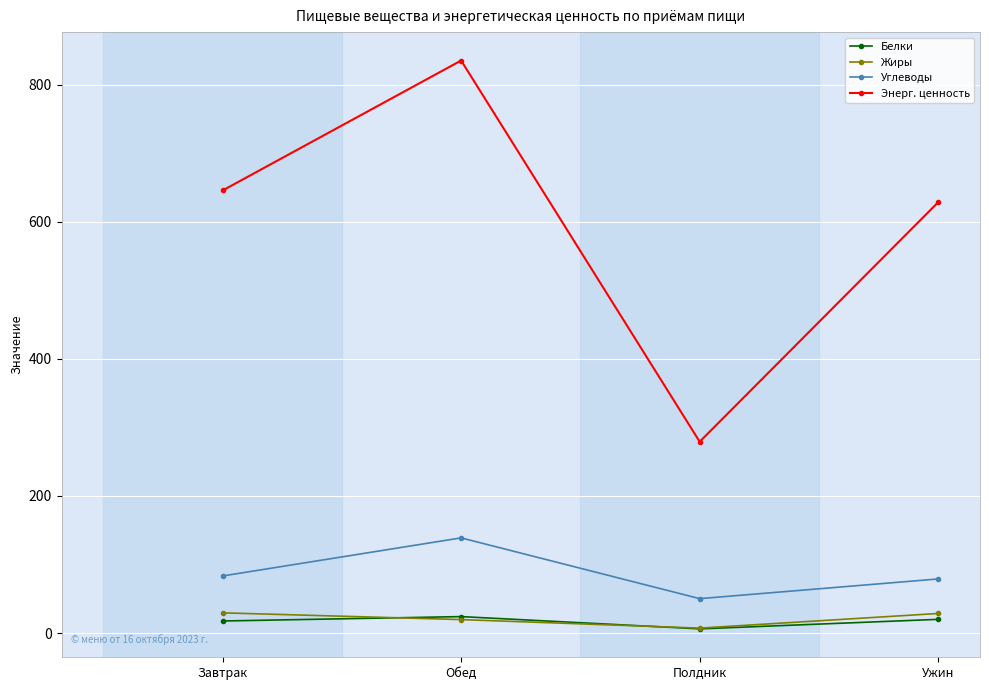

Which category has the highest value across all series?

Обед